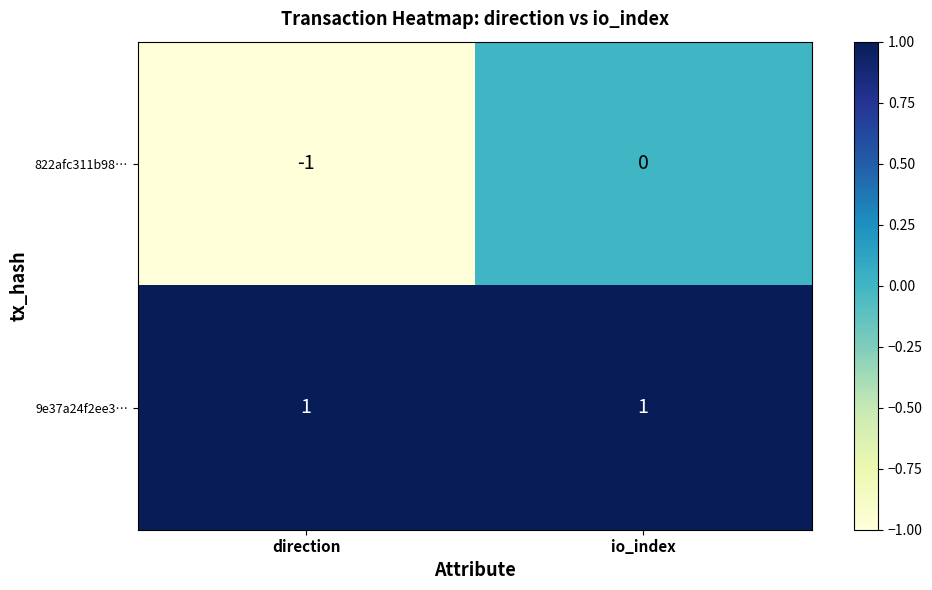

The value of 822afc311b98… at io_index is 0. True or false?

True